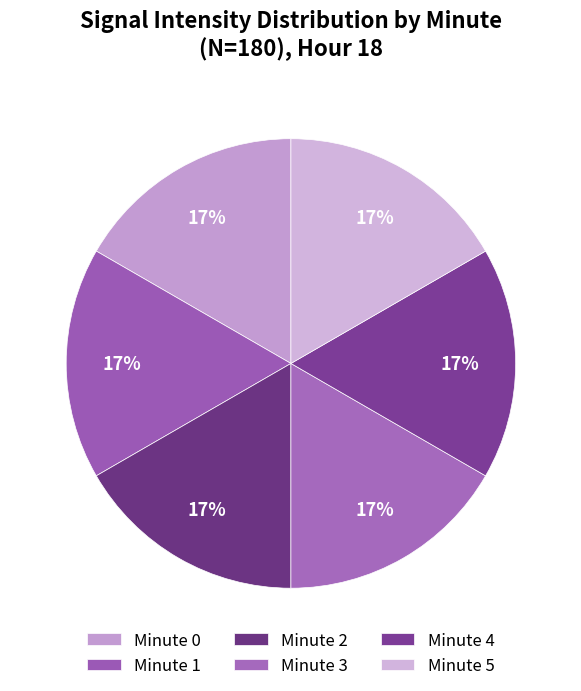

Rank the categories by value from highest to lowest.

0, 2, 4, 1, 3, 5